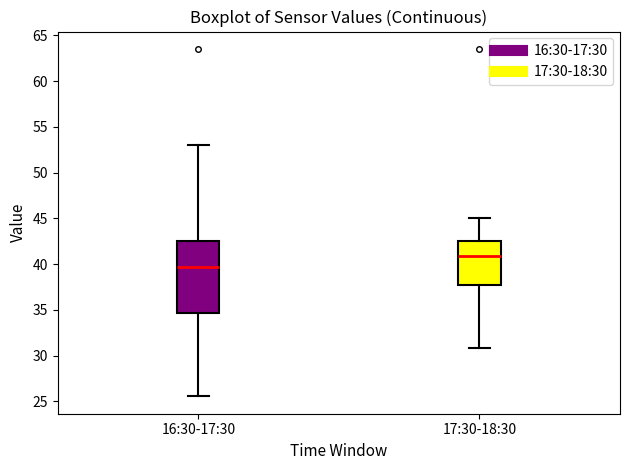

Where does the upper whisker of the box for 16:30-17:30 end on the y-axis? The values are not printed on the chart, so give them approximately, as read against the axis.

53.0